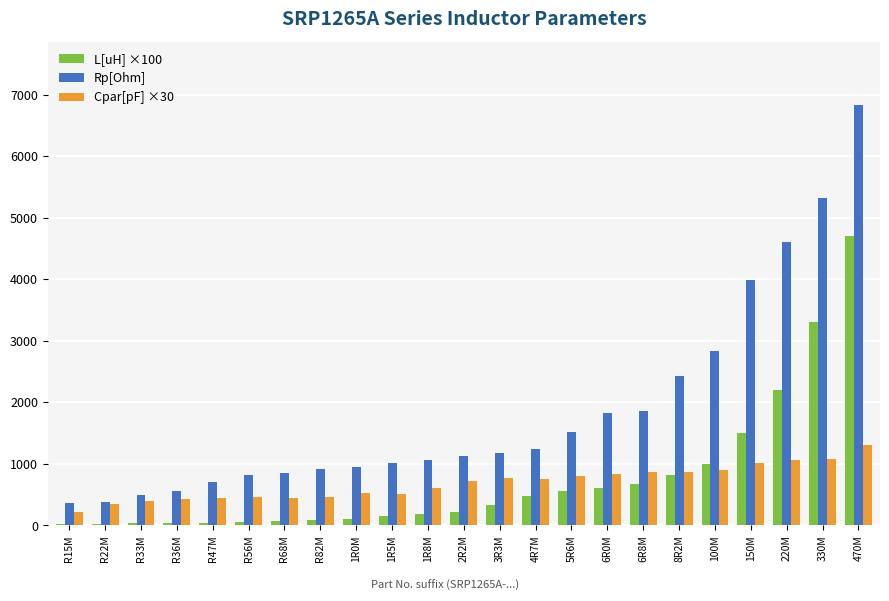

The value of Cpar[pF] ×30 at 1R5M is 184.0. True or false?

False